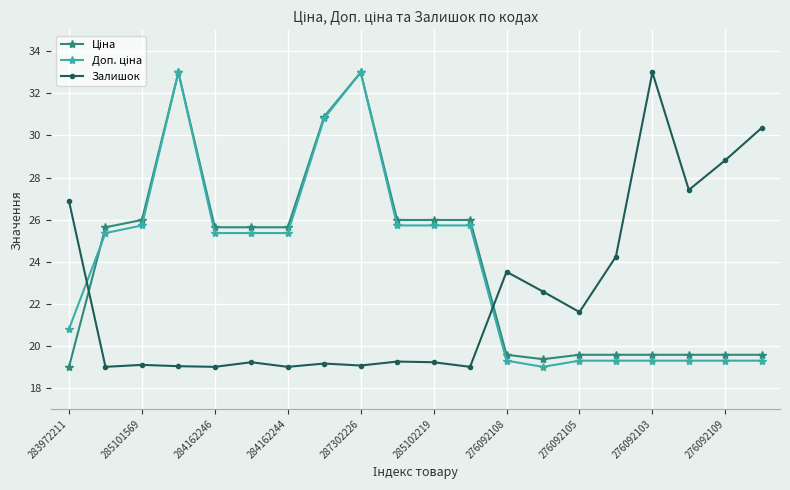

What is the maximum value for Залишок?

33.0